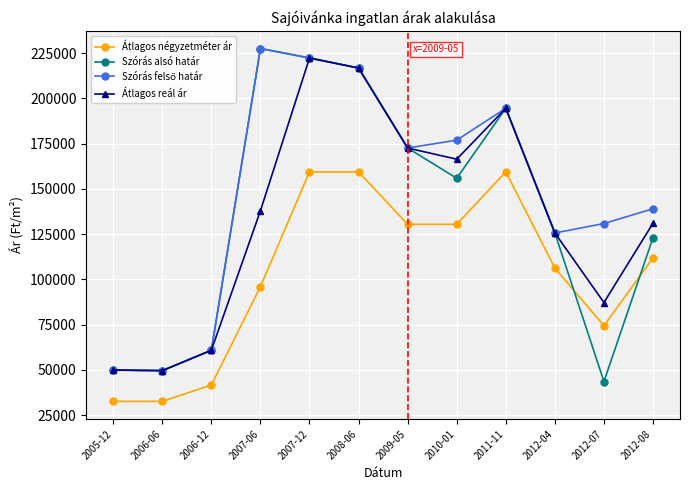

What is the total value across all series at 2011-11?

742857